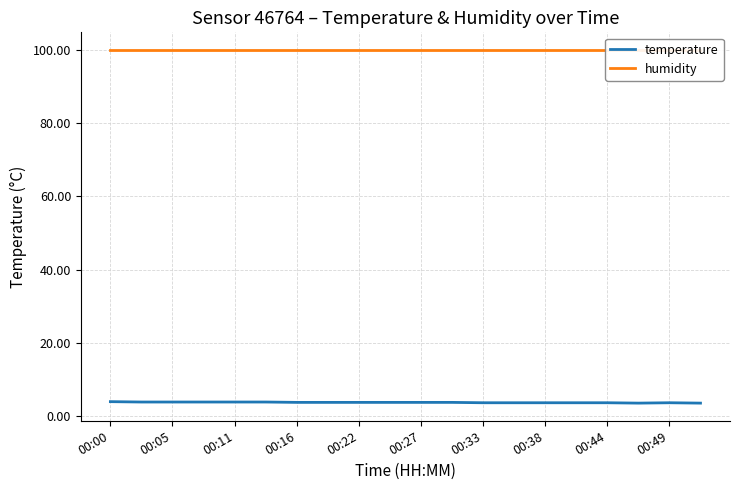

The temperature series shows 3.7 at 00:49. True or false?

True